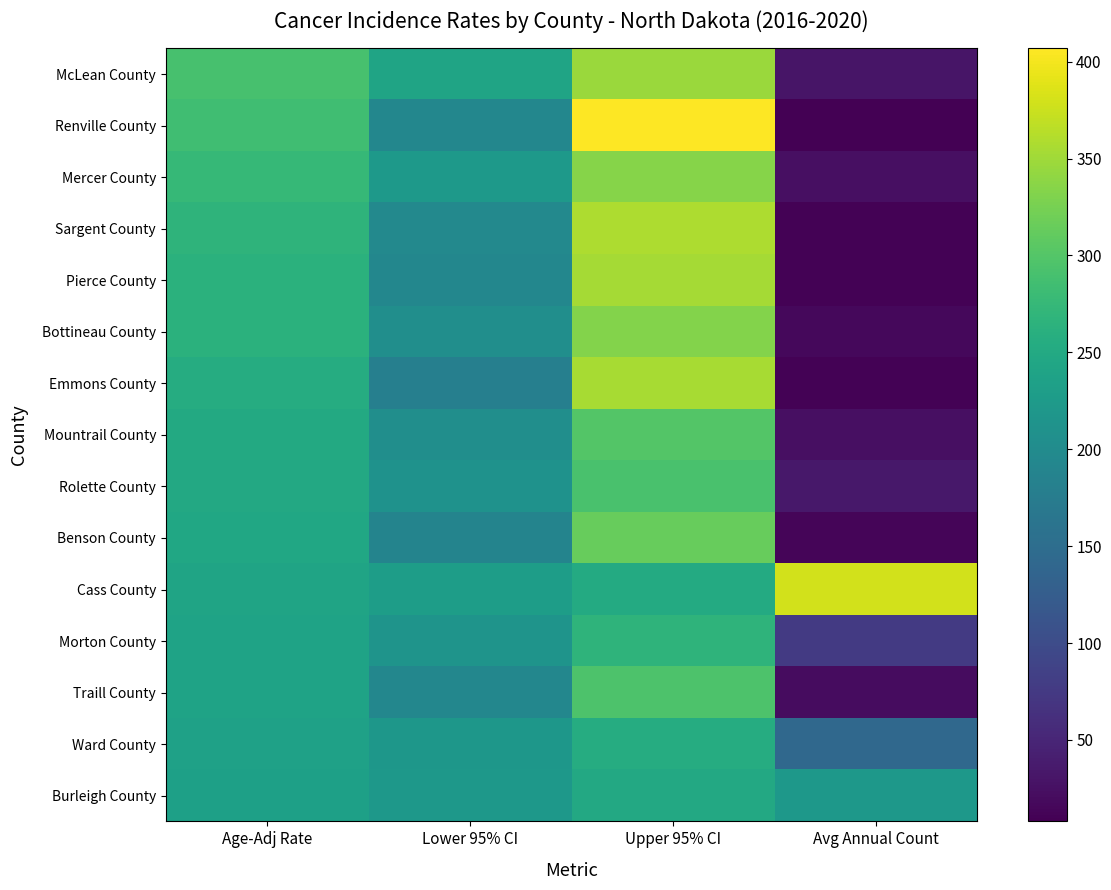

Rank the series by their maximum value, from lowest to highest.

Burleigh County, Ward County, Morton County, Rolette County, Traill County, Mountrail County, Benson County, Bottineau County, Mercer County, McLean County, Pierce County, Emmons County, Sargent County, Cass County, Renville County